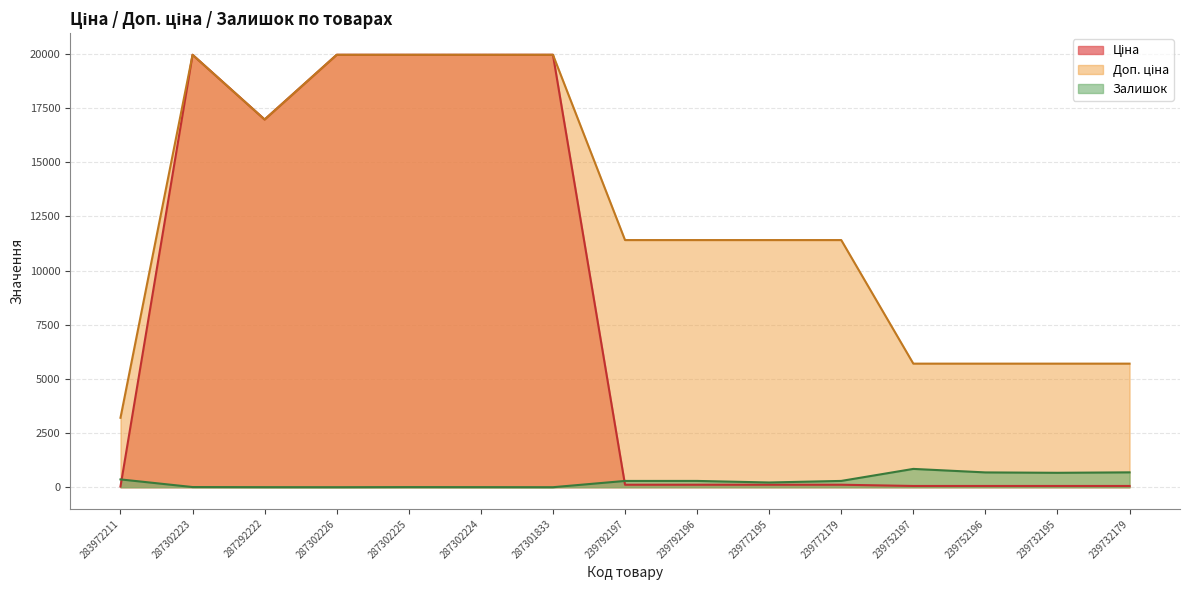

True or false: Залишок has a value of 686.0 at 239732179.

True